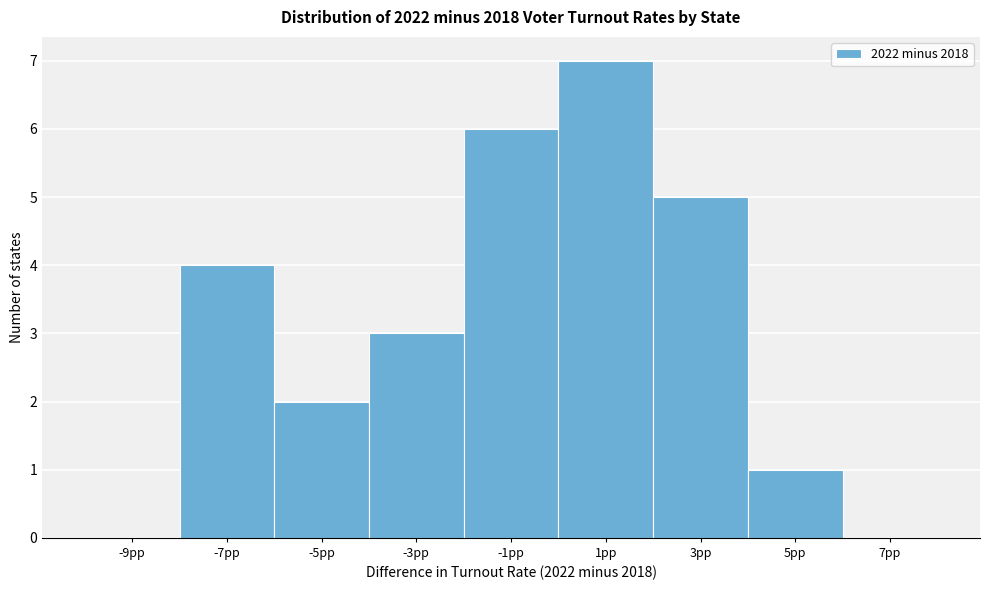

Reading left to right, list every bar in this chart as the range it spans on the x-axis followed by its height. The values are not printed on the chart, so give them approximately, as read against the axis.

-10 to -8: 0
-8 to -6: 4
-6 to -4: 2
-4 to -2: 3
-2 to 0: 6
0 to 2: 7
2 to 4: 5
4 to 6: 1
6 to 8: 0